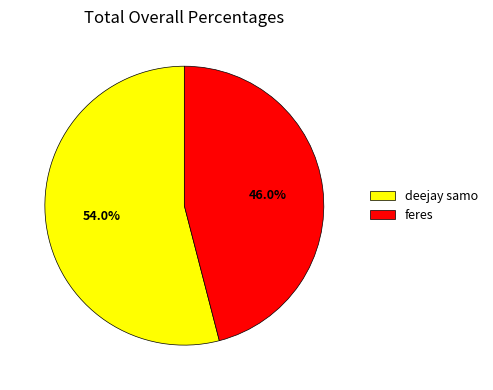

Which slice is the largest?

deejay samo